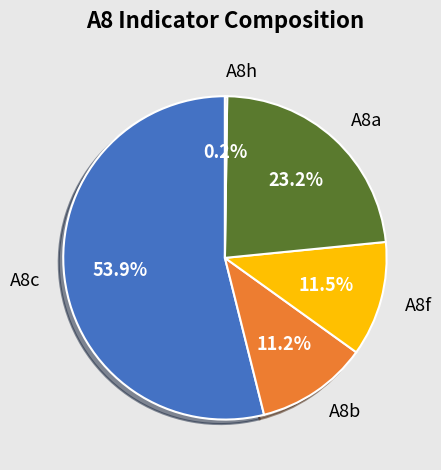

Between A8b and A8c, which is larger?

A8c